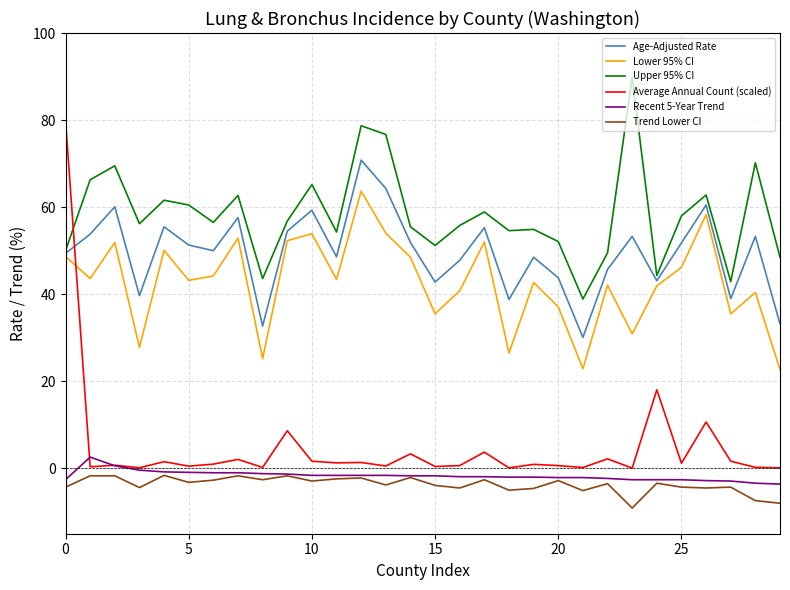

What is the maximum value shown in the chart?

89.9